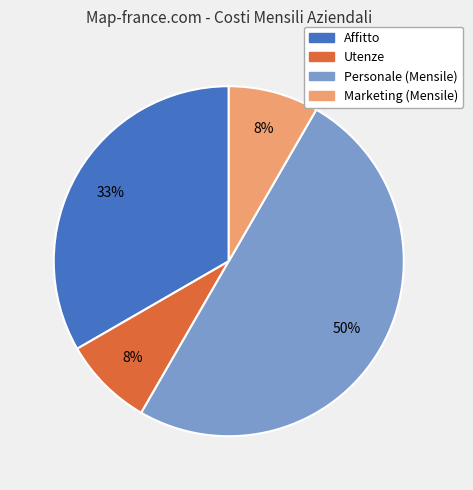

What percentage is the Affitto slice, to the nearest percent?

33%